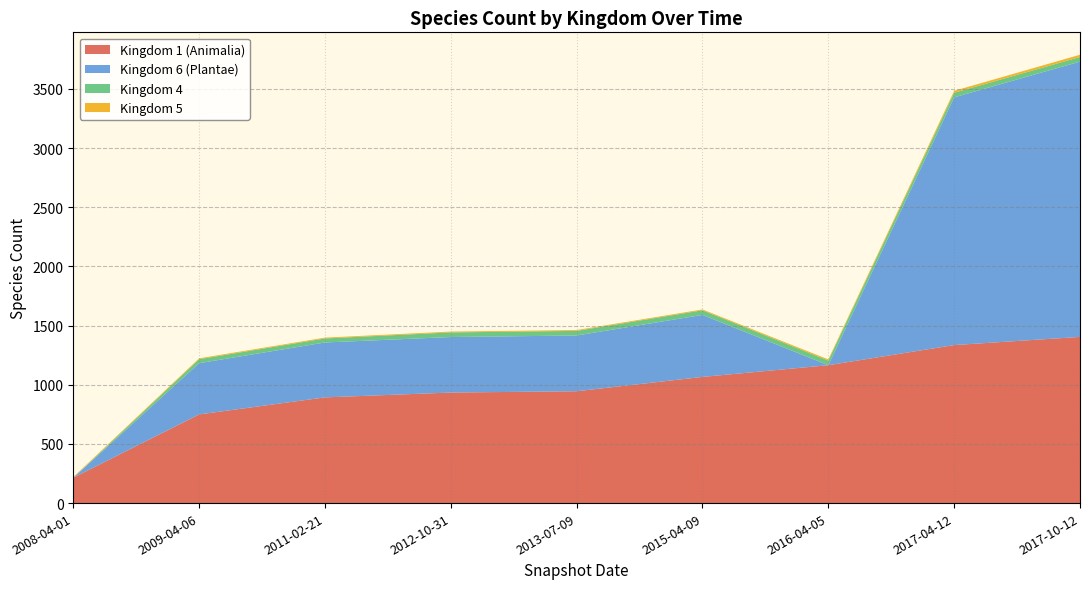

Reading right to left, what are all the values shown in this chart?

Kingdom 1 (Animalia): 1404	1335	1165	1066	945	934	893	749	214
Kingdom 6 (Plantae): 2326	2093	0	524	471	469	464	433	0
Kingdom 4: 39	39	39	39	39	39	34	34	0
Kingdom 5: 19	16	10	7	7	7	7	7	6